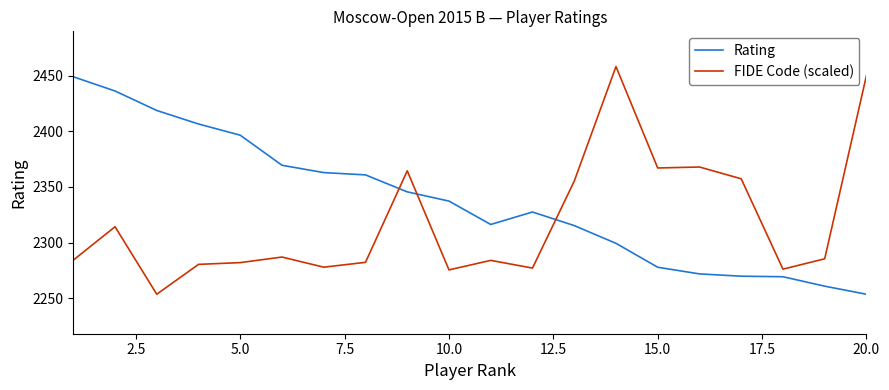

Which series has the largest range (max minus min)?

FIDE Code (scaled)